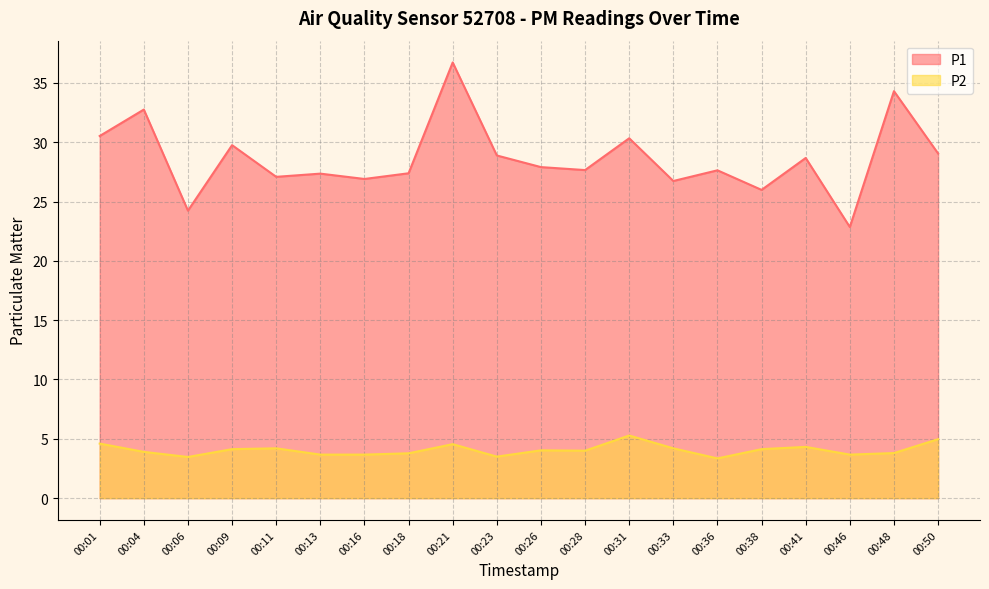

List the labels in order of P1 value, largest first.

00:21, 00:48, 00:04, 00:01, 00:31, 00:09, 00:50, 00:23, 00:41, 00:26, 00:28, 00:36, 00:18, 00:13, 00:11, 00:16, 00:33, 00:38, 00:06, 00:46